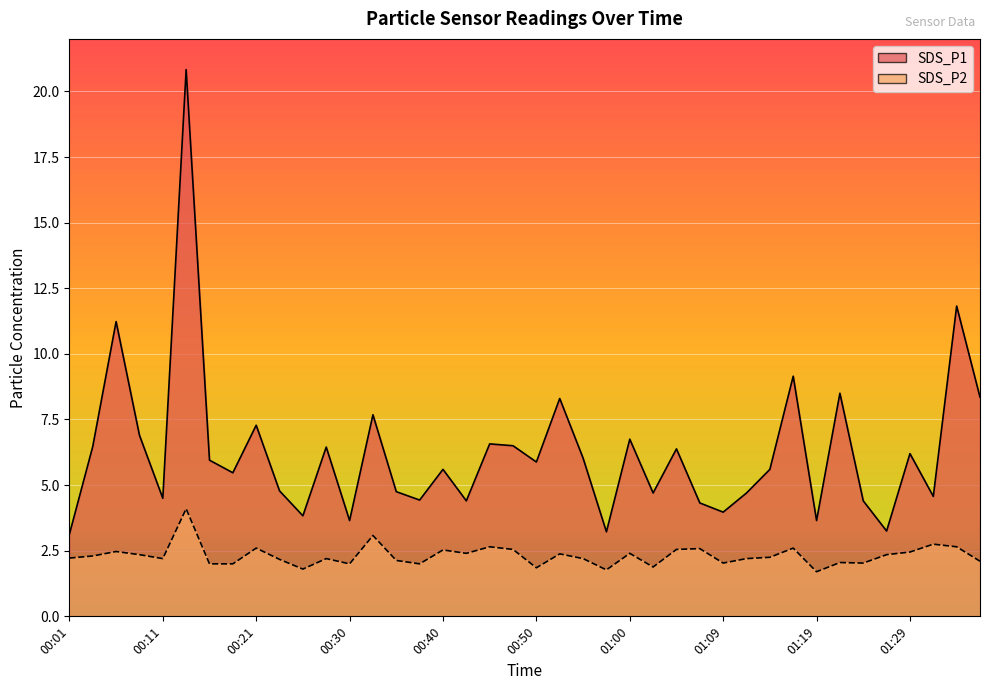

In SDS_P1, how many points are lower than both neighbors (excluding endpoints)?

13